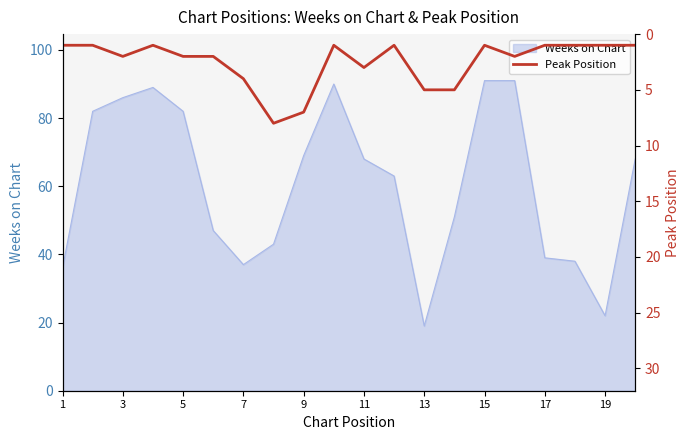

The Weeks on Chart series shows 82 at 5. True or false?

True